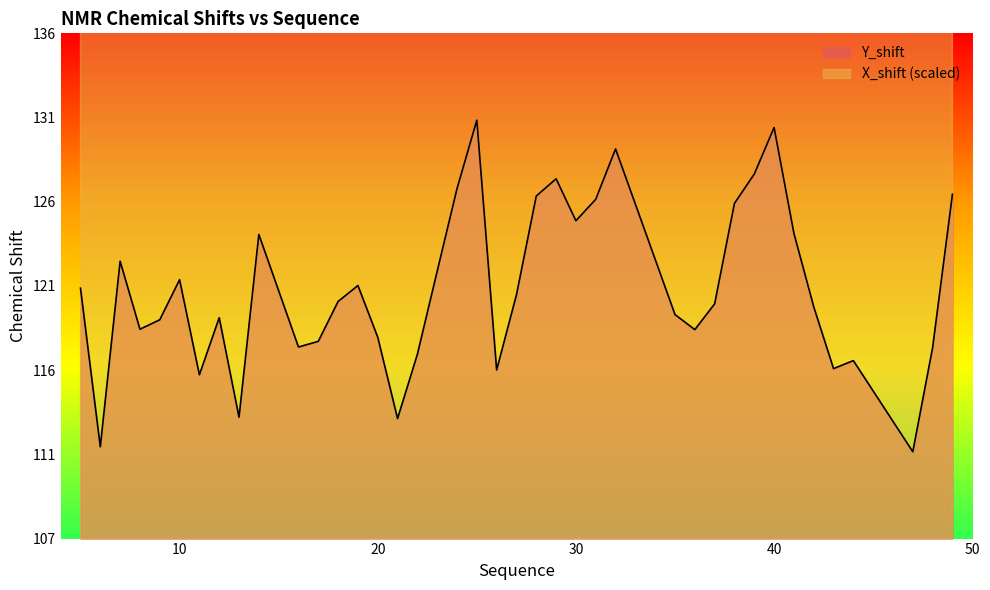

Is it true that X_shift equals 170.2 at 48?

True